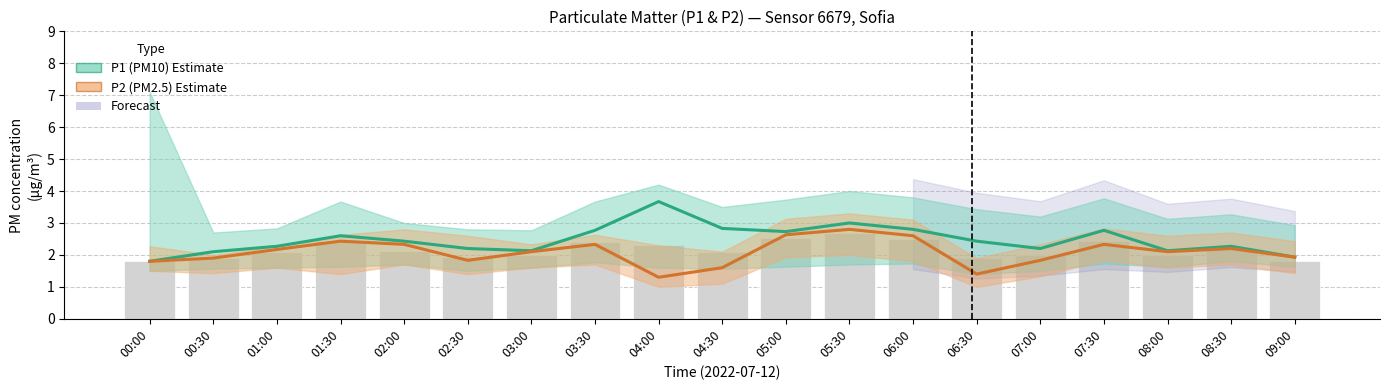

Reading left to right, extract all data points from this chart.

P1 (PM10): 00:00=1.8	00:30=2.1	01:00=2.3	01:30=2.6	02:00=2.4	02:30=2.2	03:00=2.1	03:30=2.8	04:00=3.7	04:30=2.8	05:00=2.7	05:30=3.0	06:00=2.8	06:30=2.4	07:00=2.2	07:30=2.8	08:00=2.1	08:30=2.3	09:00=1.9
P2 (PM2.5): 00:00=1.8	00:30=1.9	01:00=2.2	01:30=2.4	02:00=2.3	02:30=1.8	03:00=2.1	03:30=2.3	04:00=1.3	04:30=1.6	05:00=2.6	05:30=2.8	06:00=2.6	06:30=1.4	07:00=1.8	07:30=2.3	08:00=2.1	08:30=2.2	09:00=1.9